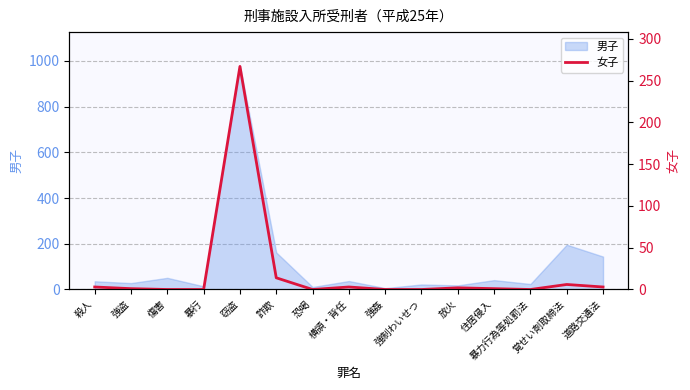

Which has a higher value, 暴力行為等処罰法 or 覚せい剤取締法?

覚せい剤取締法